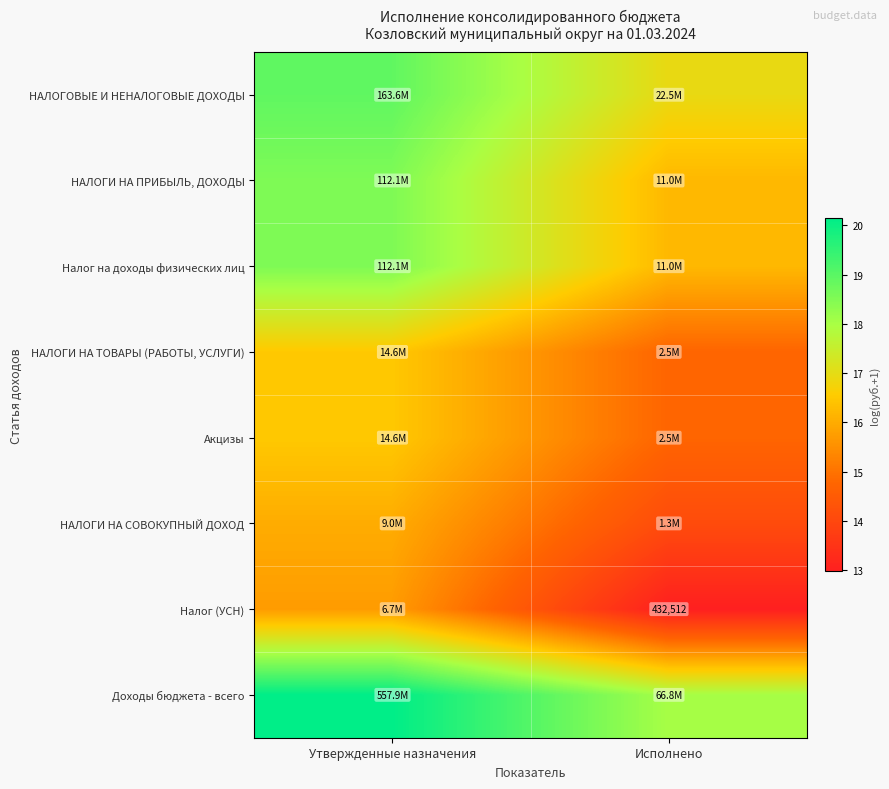

The НАЛОГОВЫЕ И НЕНАЛОГОВЫЕ ДОХОДЫ series shows 11.5 at Утвержденные назначения. True or false?

False